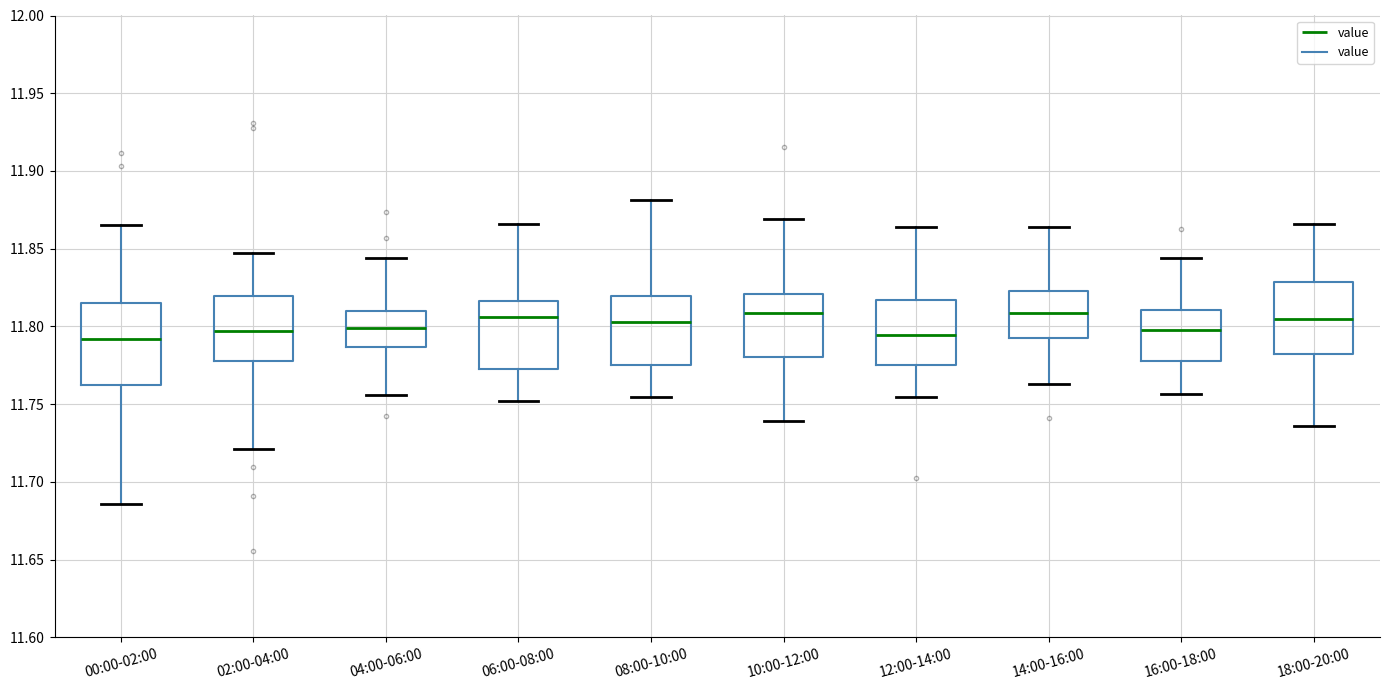

Which box is the tallest, from its lower edge to its upper edge?

00:00-02:00